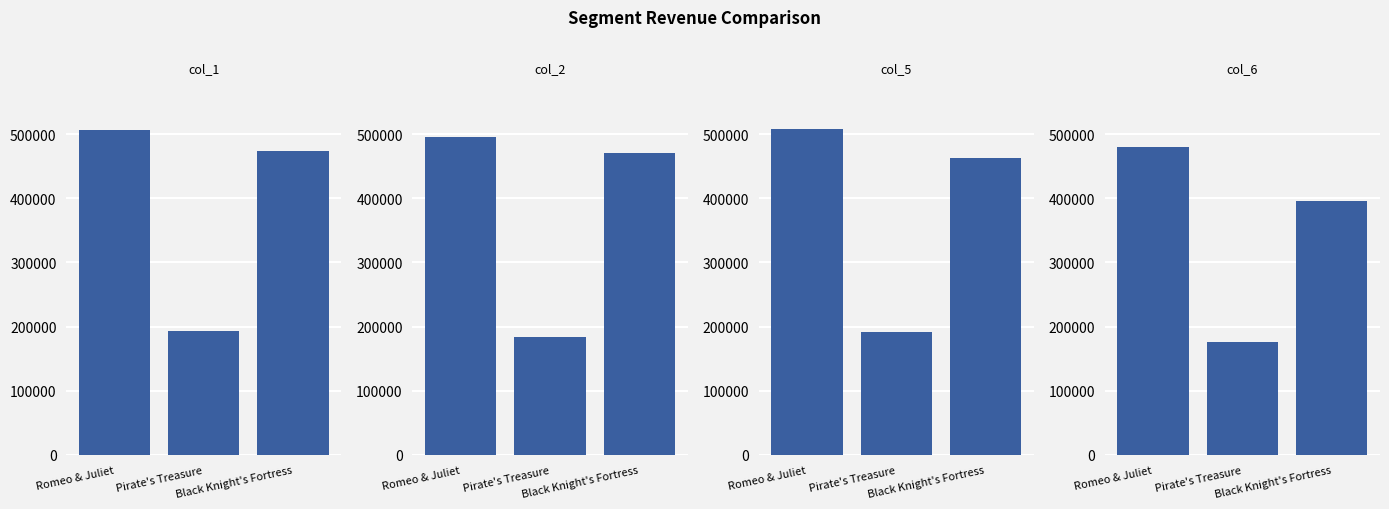

At Romeo & Juliet, list the series in order from largest to smallest.

col_5, col_1, col_2, col_6